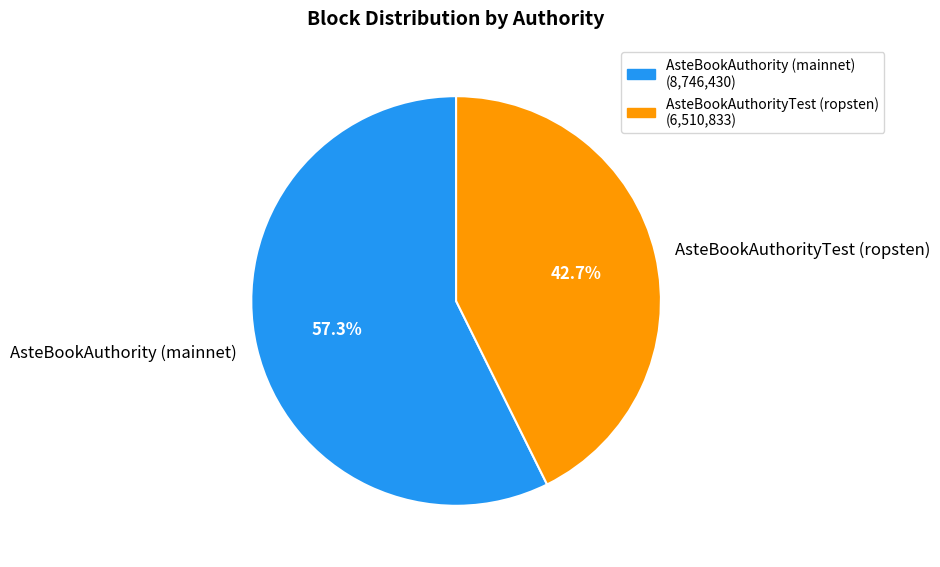

To the nearest percent, what is the combined percentage of AsteBookAuthorityTest (ropsten) and AsteBookAuthority (mainnet)?

100%